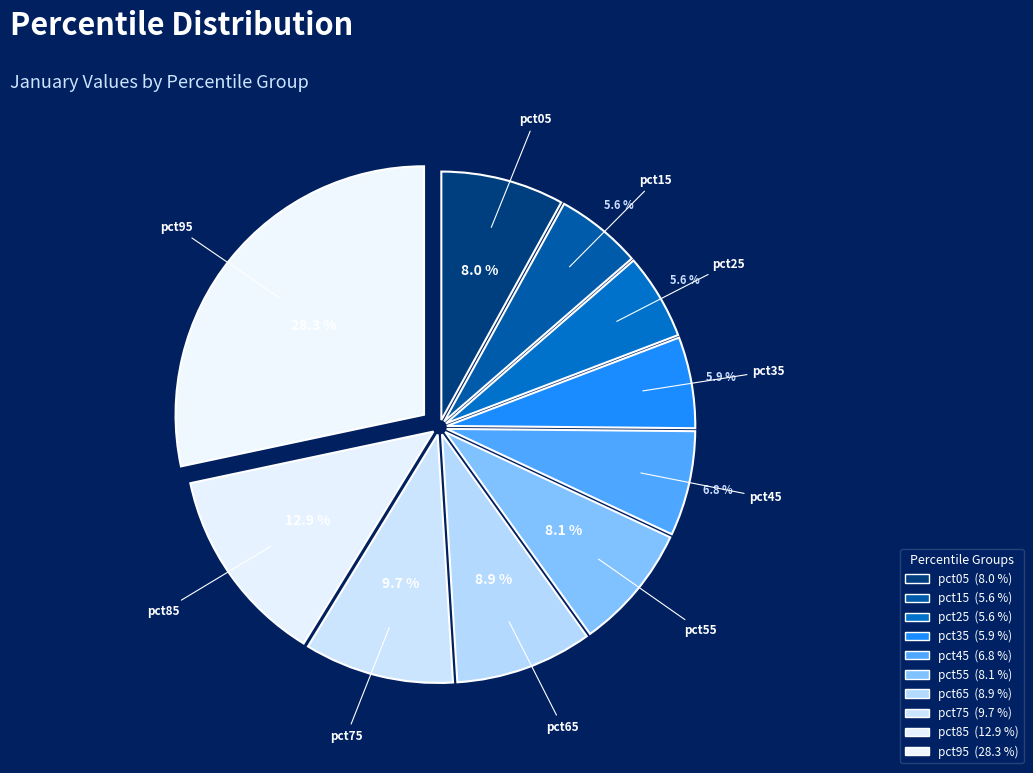

Is the sum of pct45 and pct05 greater than half?

No